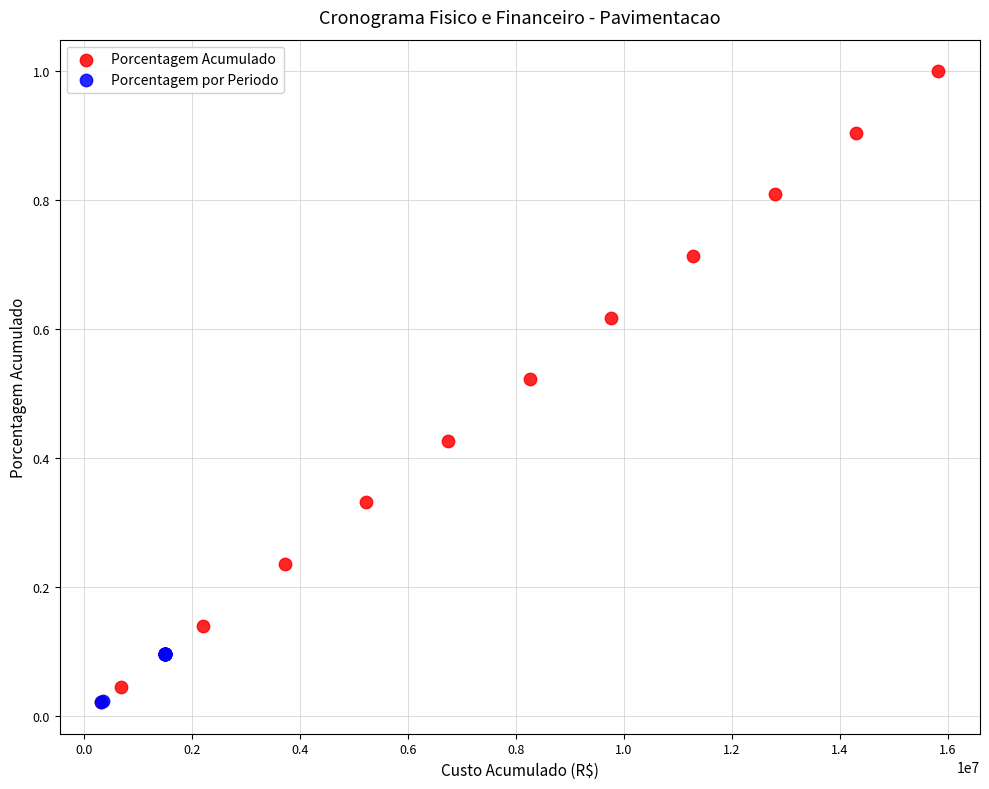

Which series has the largest Y range (max minus min)?

Porcentagem Acumulado